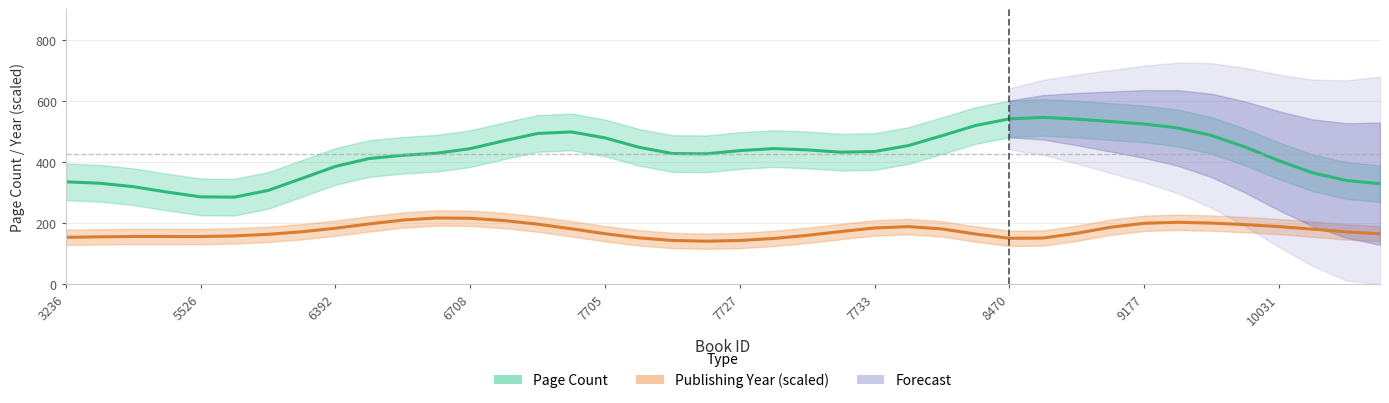

What is the minimum value for Publishing Year (scaled)?

141.0